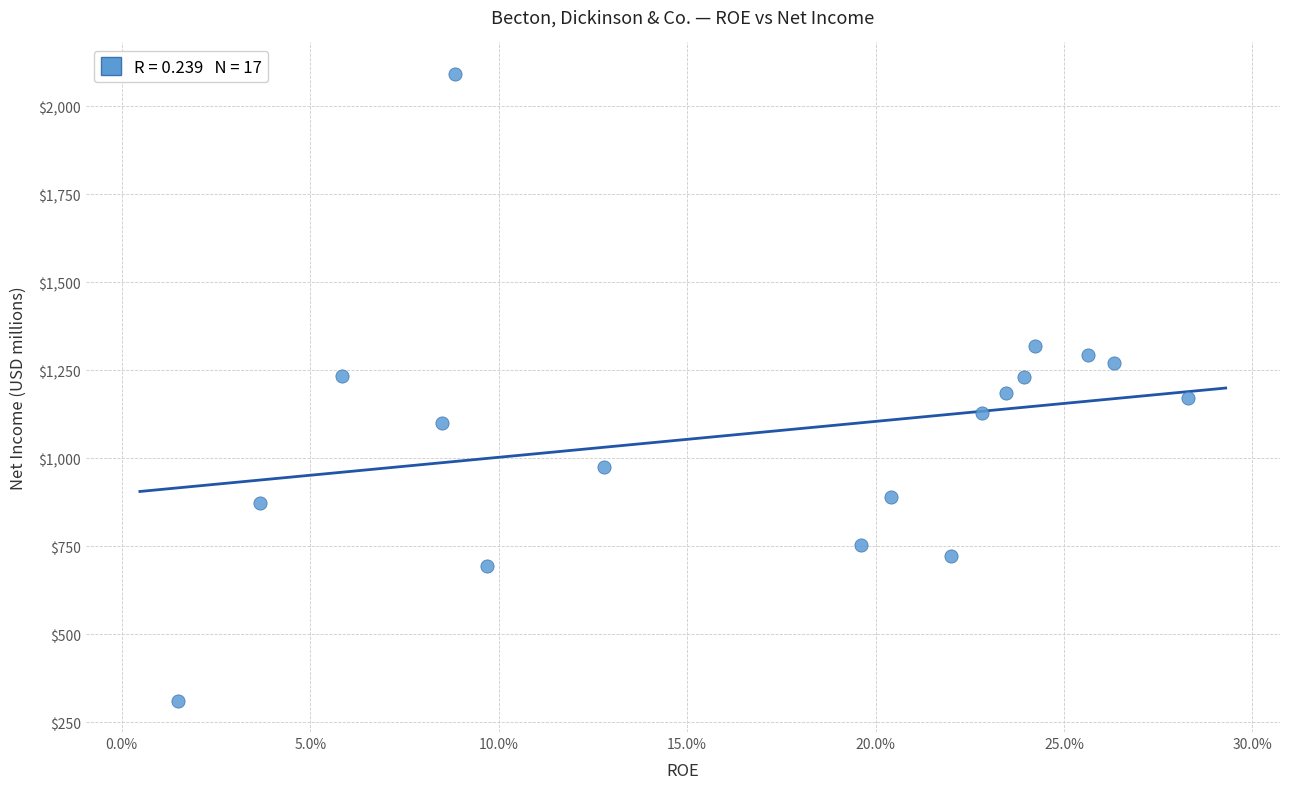

What is the range of Y values (max minus min)?

1781